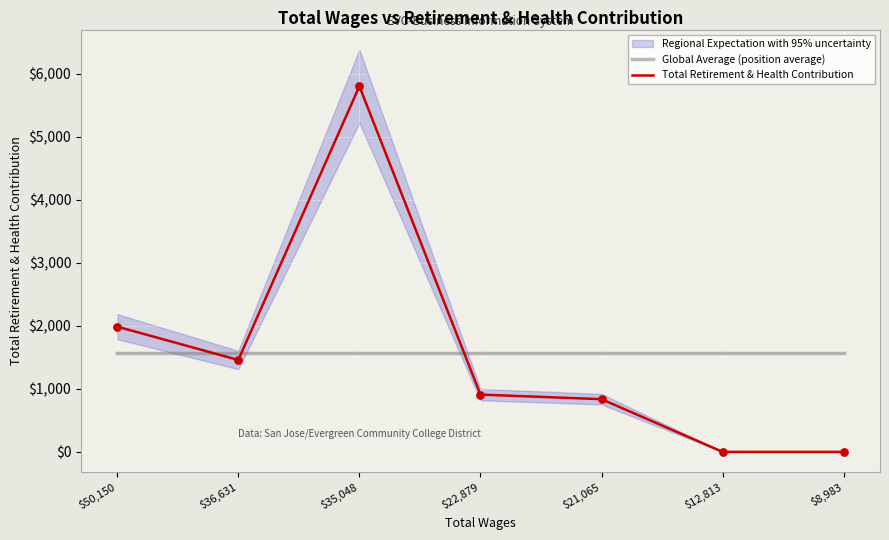

What are all the series names shown in the legend?

Global Average (position average), Total Retirement & Health Contribution